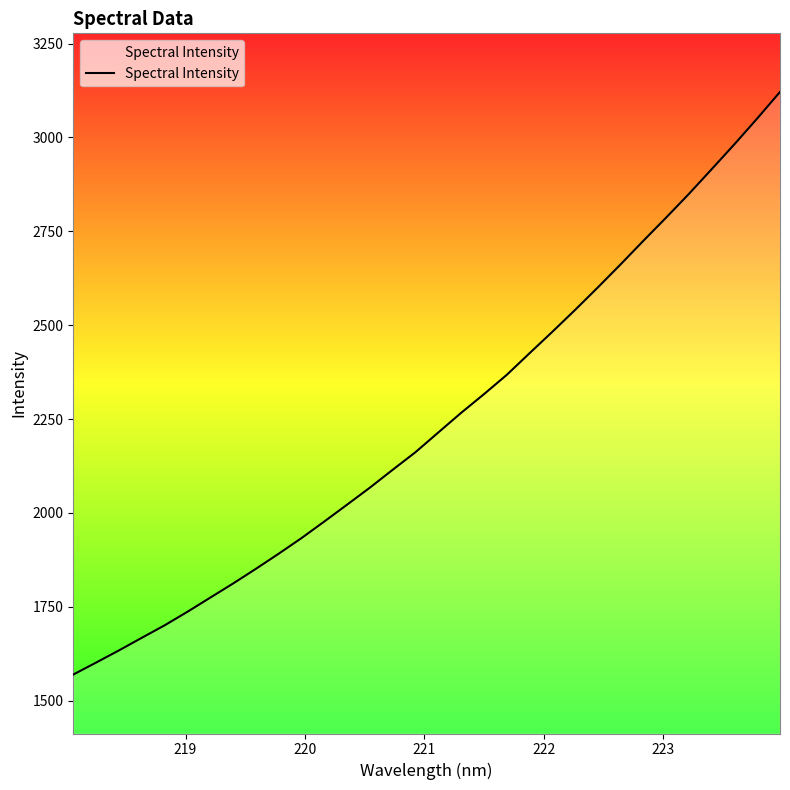

How many lines are shown in the chart?

1